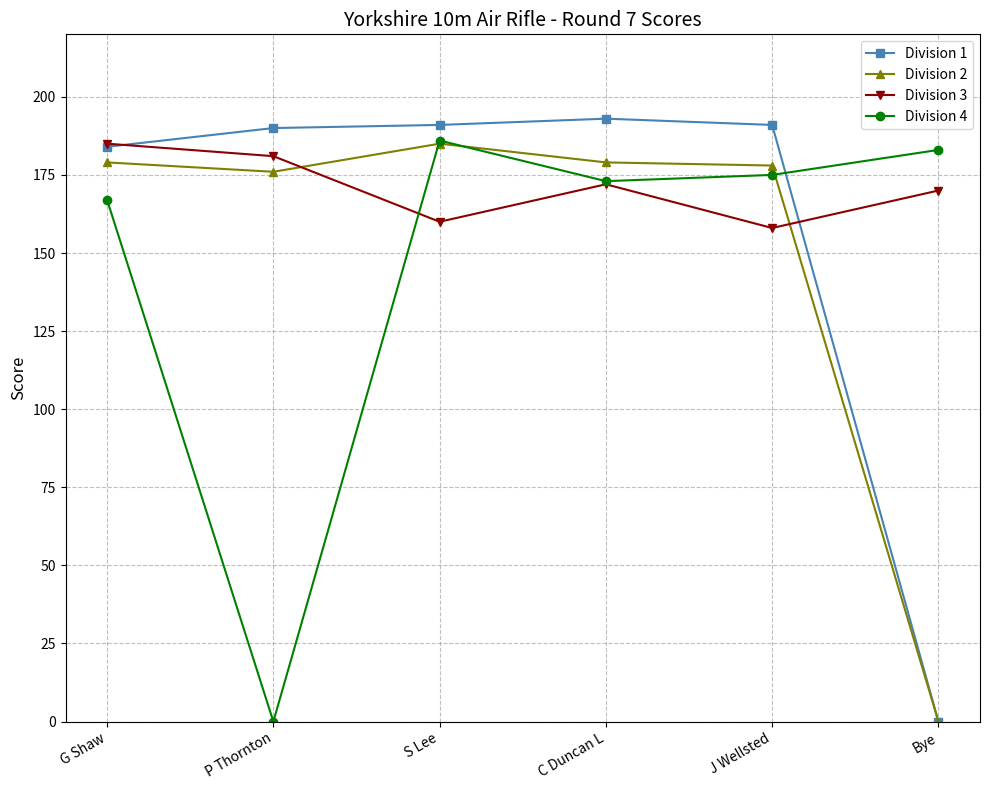

Is the value of Division 3 at Bye greater than the value of Division 1 at P Thornton?

No